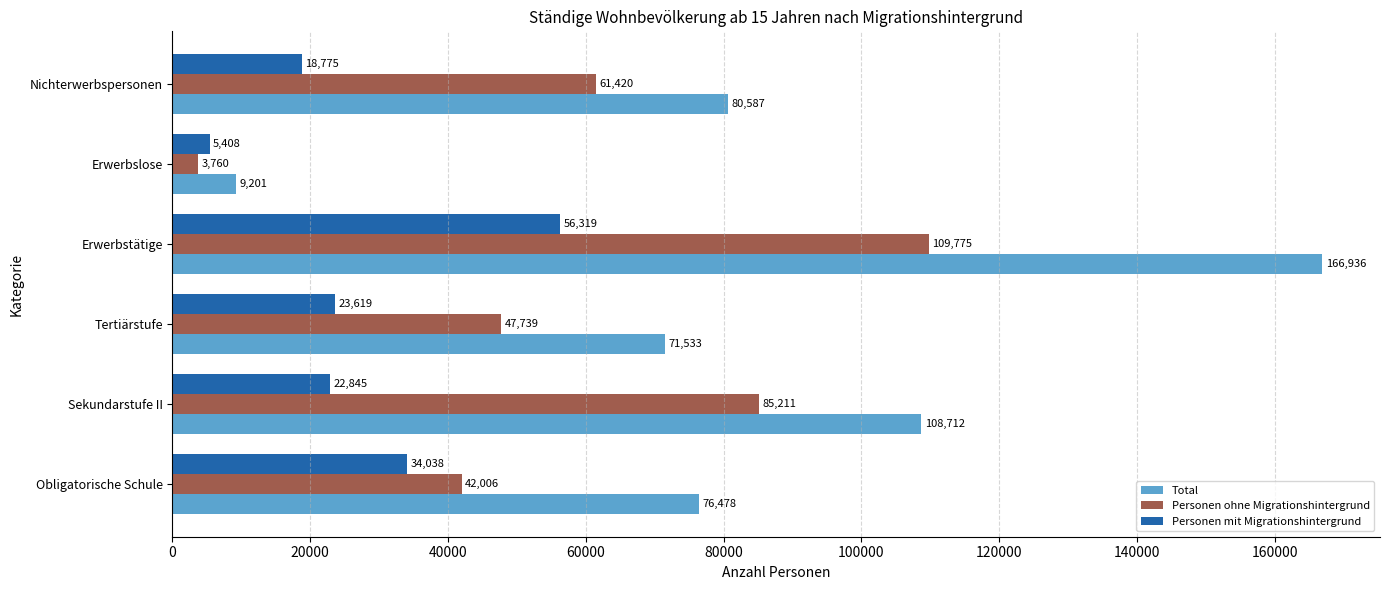

What is the difference between the maximum and minimum values in the Personen ohne Migrationshintergrund series?

106015.0